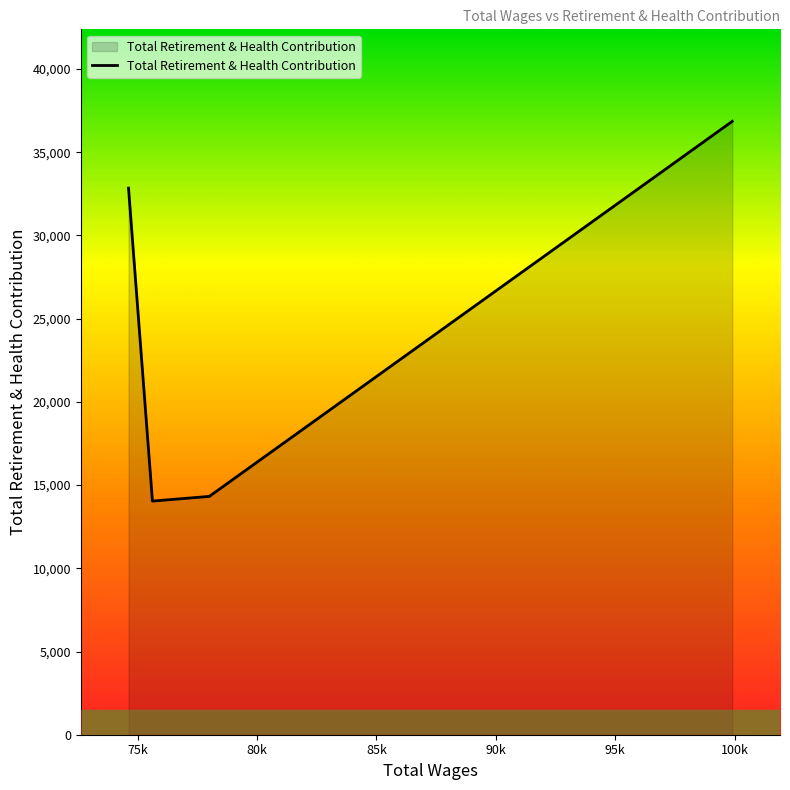

What is the difference between the maximum and minimum values?

22819